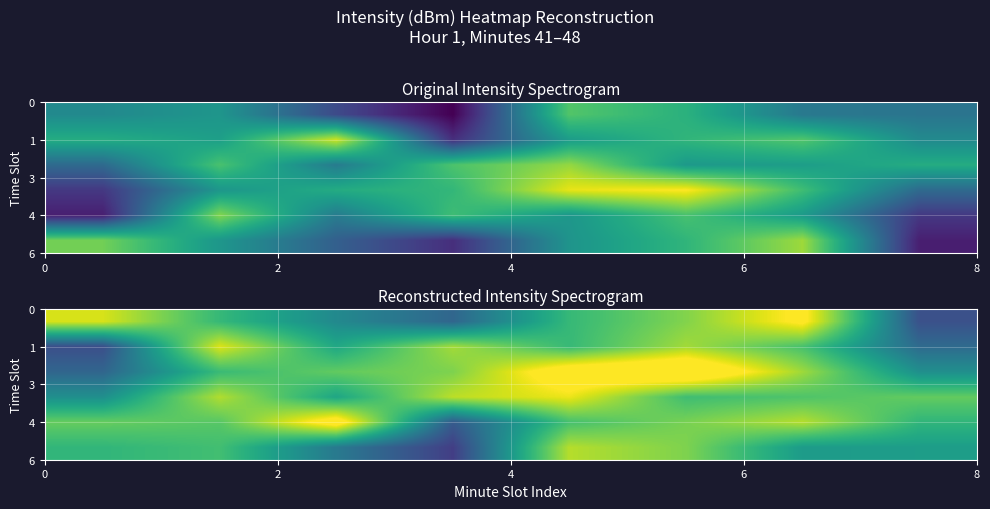

Which series has the widest spread of values?

row_2